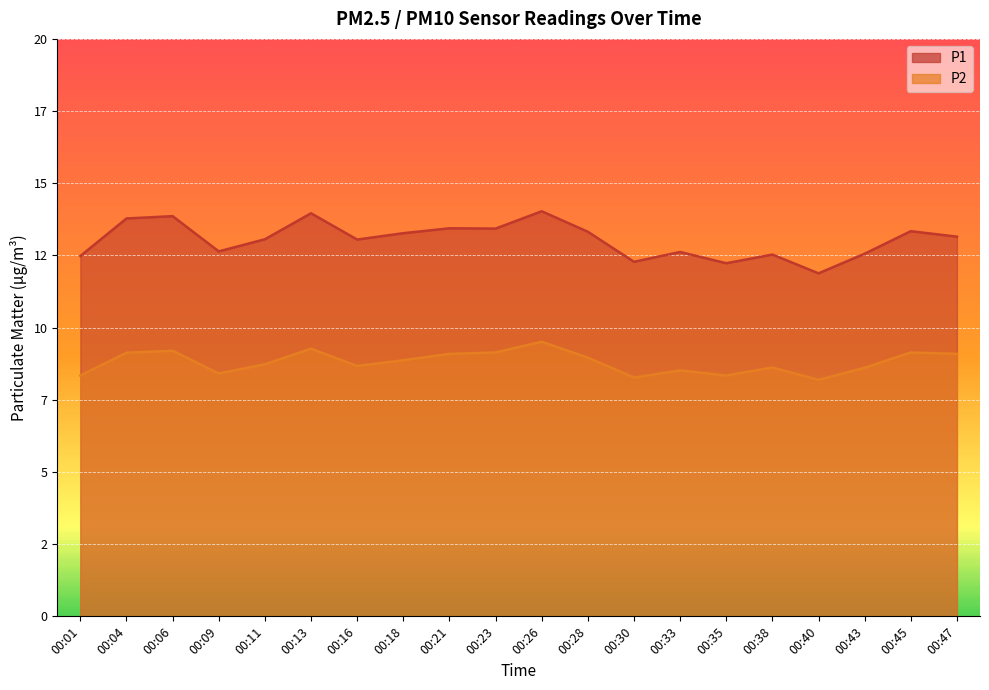

True or false: P1 has a value of 13.3 at 00:18.

True